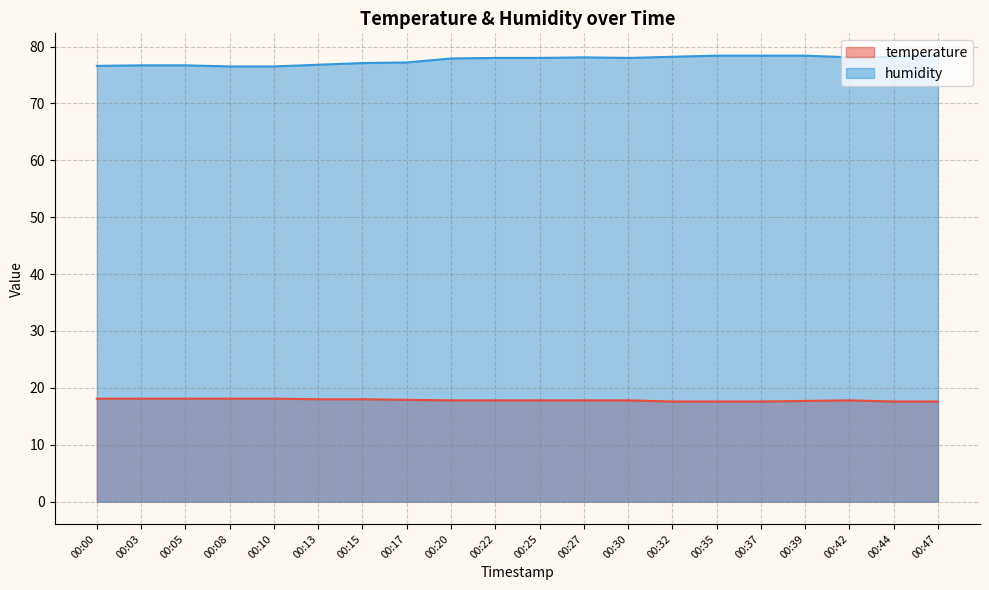

Between 00:15 and 00:30, which series saw the biggest shift?

humidity